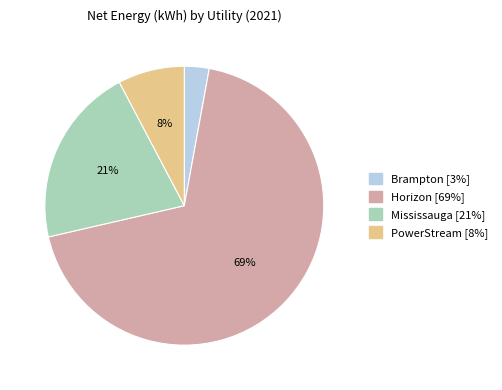

How many slices are in this pie chart?

4